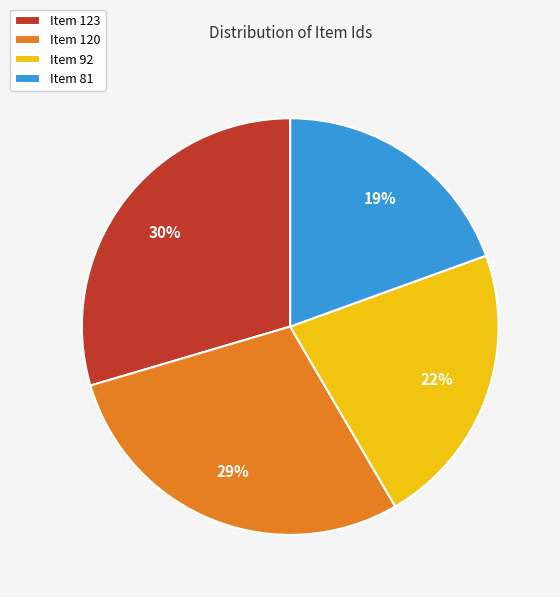

To the nearest percent, what portion does Item 120 represent?

29%